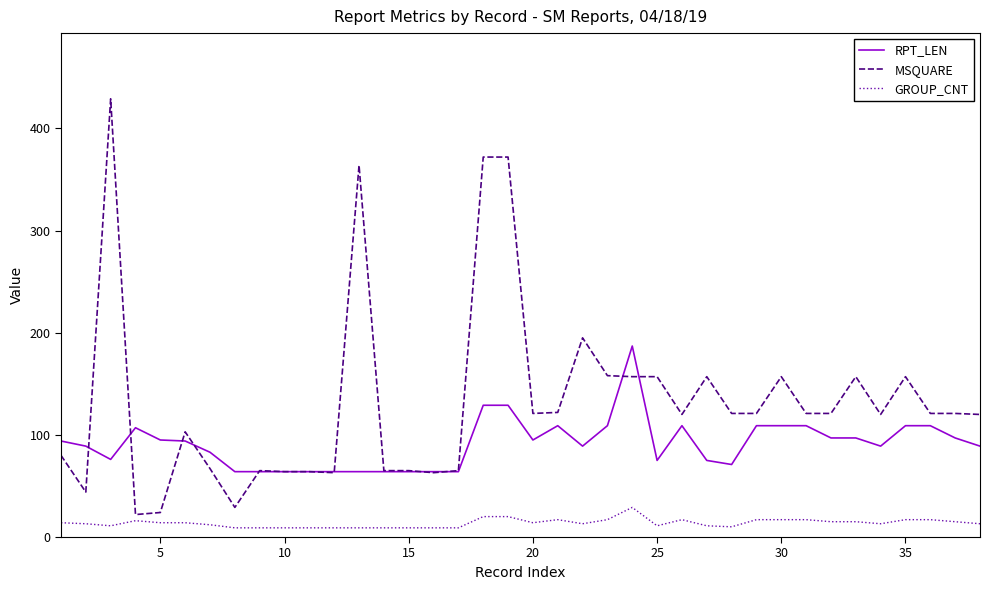

True or false: GROUP_CNT and RPT_LEN intersect in this chart.

False